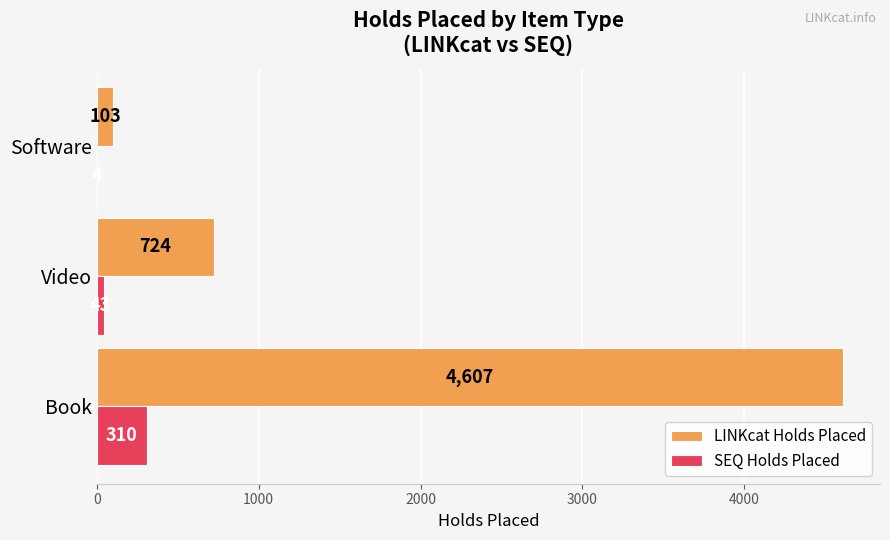

The LINKcat Holds Placed series shows 4607 at Book. True or false?

True